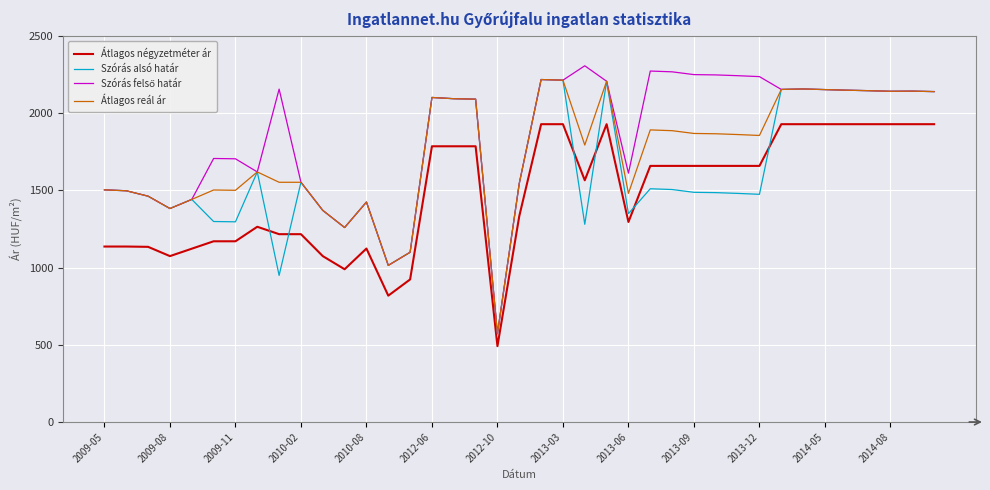

How many intersections are there between Átlagos négyzetméter ár and Szórás alsó határ?

6